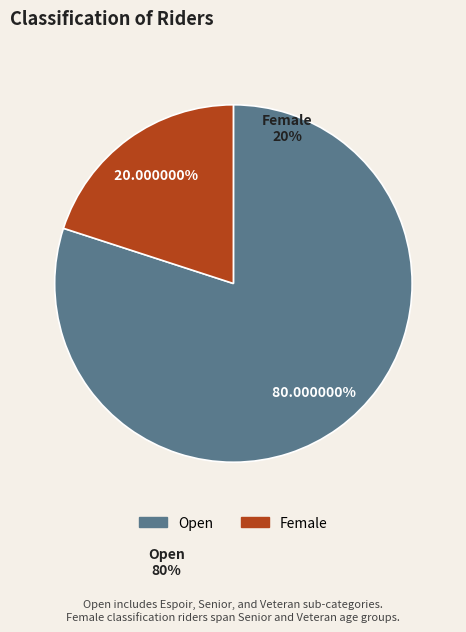

Which slice is the smallest?

Female